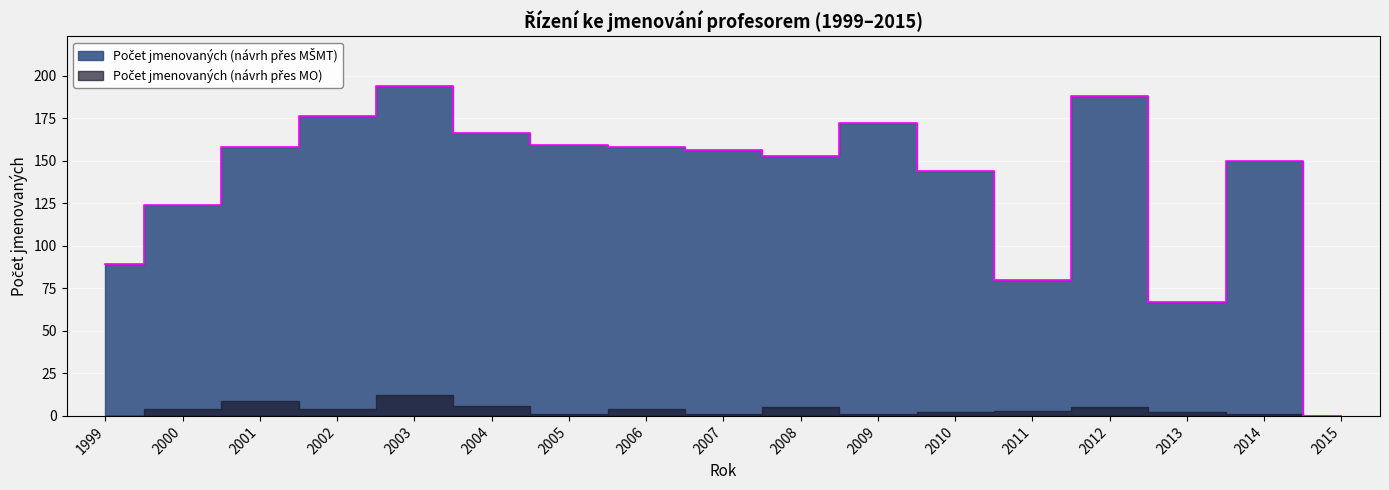

Rank the categories by value from lowest to highest.

2015, 2013, 2011, 1999, 2000, 2010, 2014, 2008, 2007, 2001, 2006, 2005, 2004, 2009, 2002, 2012, 2003